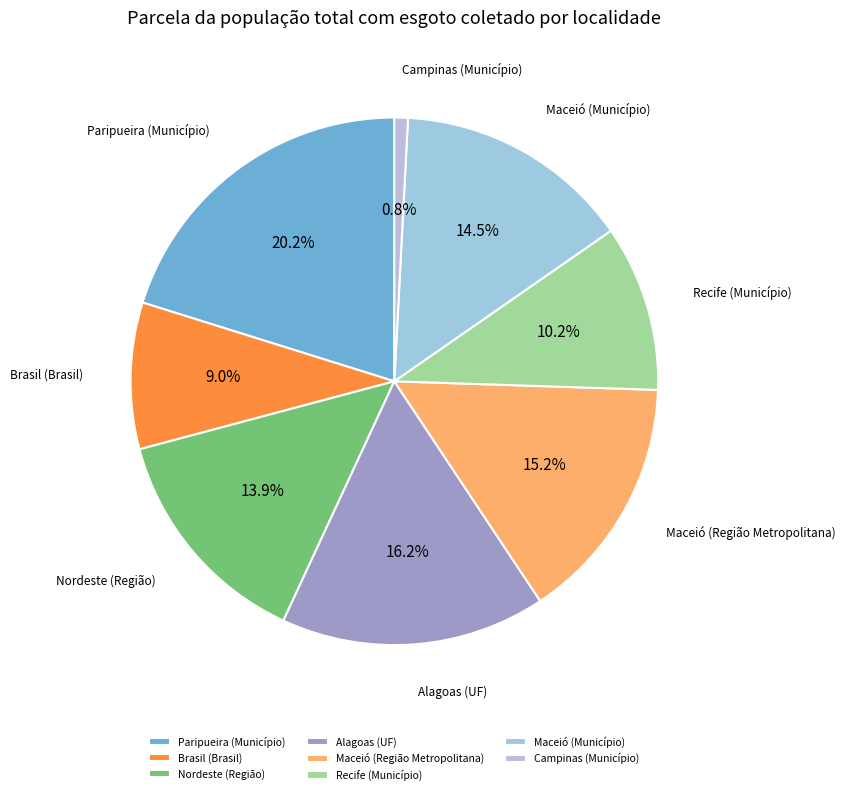

How many segments does this pie chart have?

8